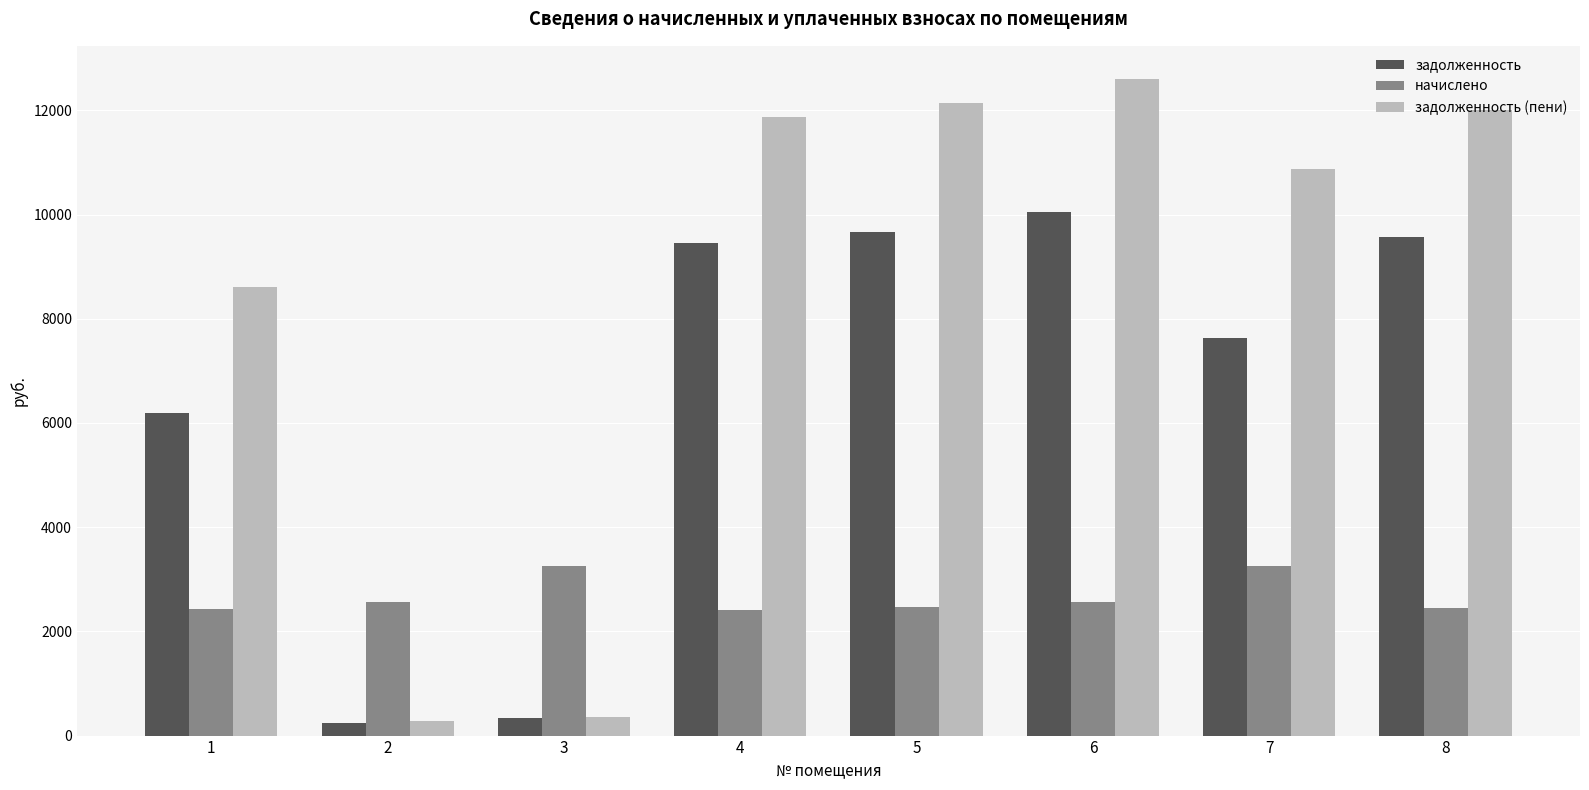

Is it true that задолженность (пени) equals 280.2 at 2?

True